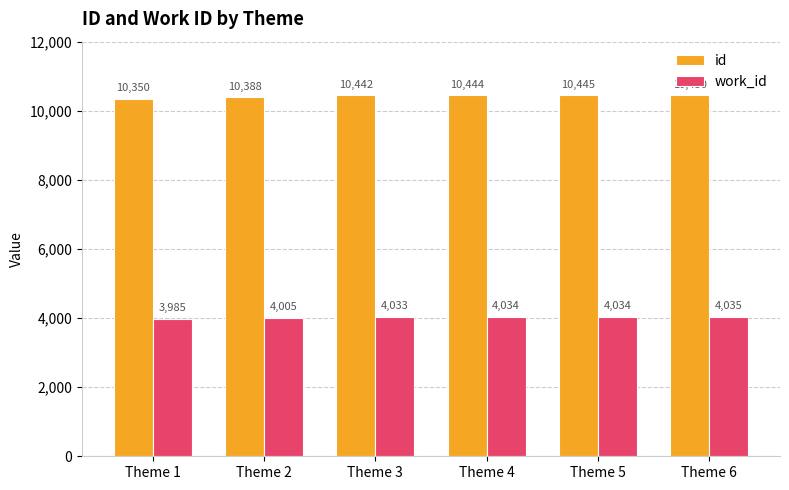

At Theme 1, list the series in order from largest to smallest.

id, work_id